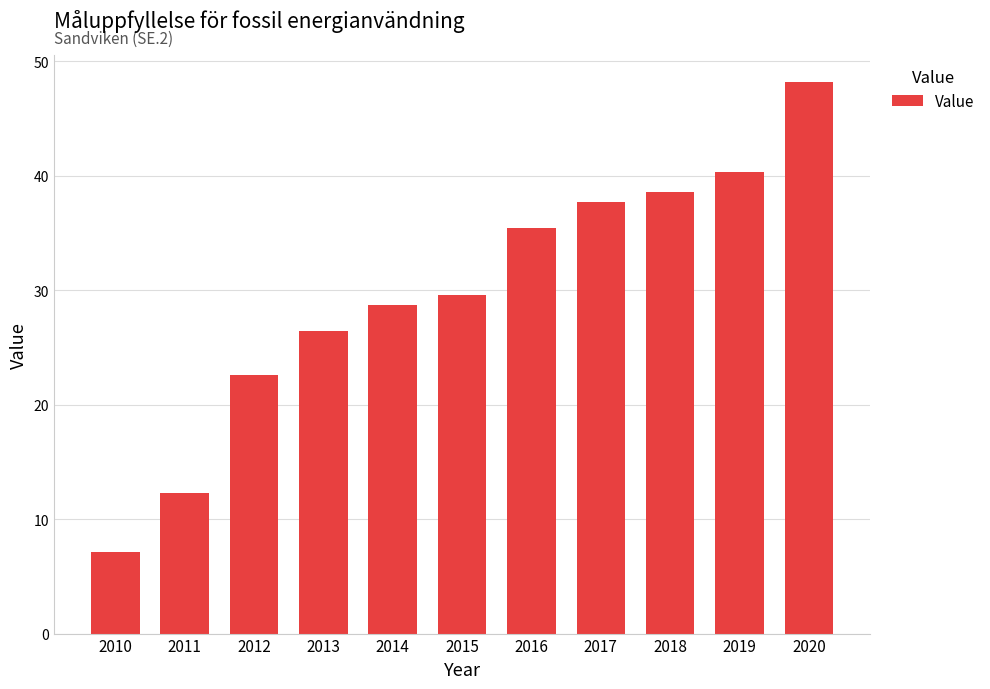

What is the value of the 7th bar from the left?

35.4